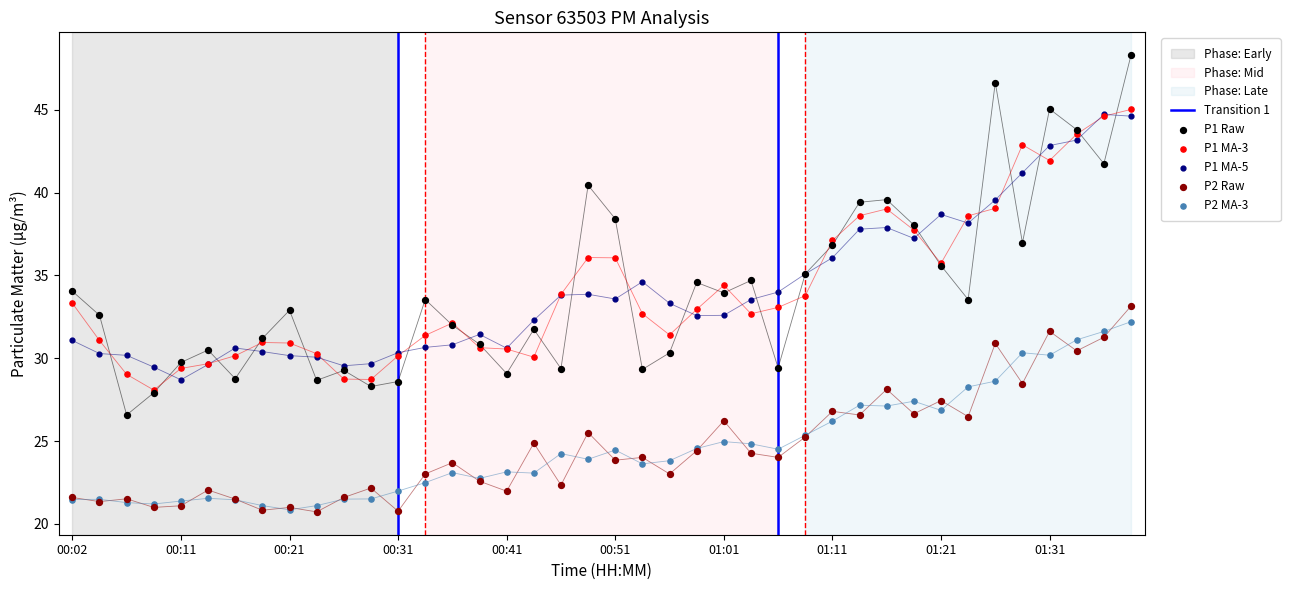

At which category is the sum across all series the highest?

01:38